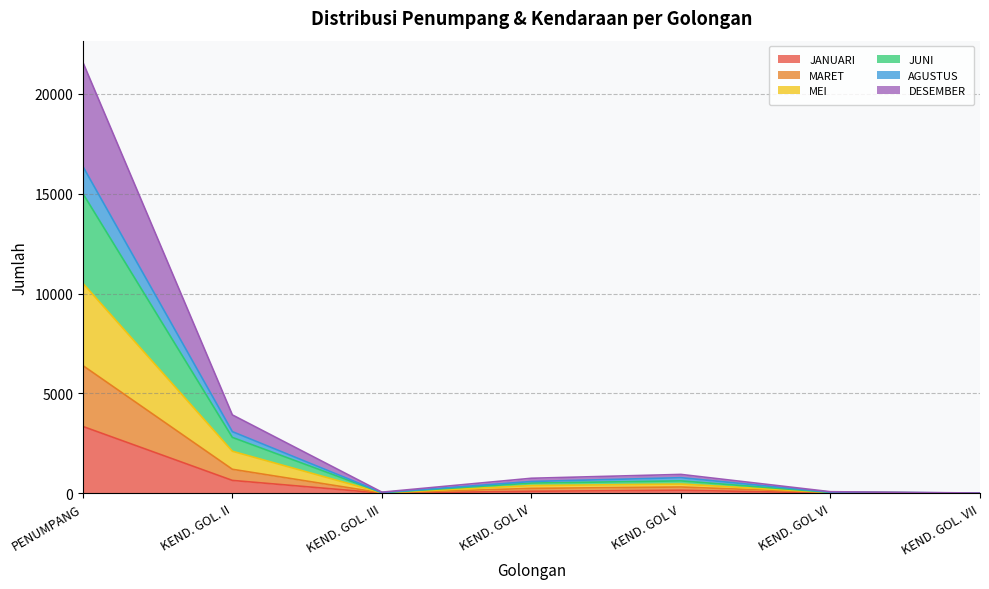

Count the number of data series in this chart.

6